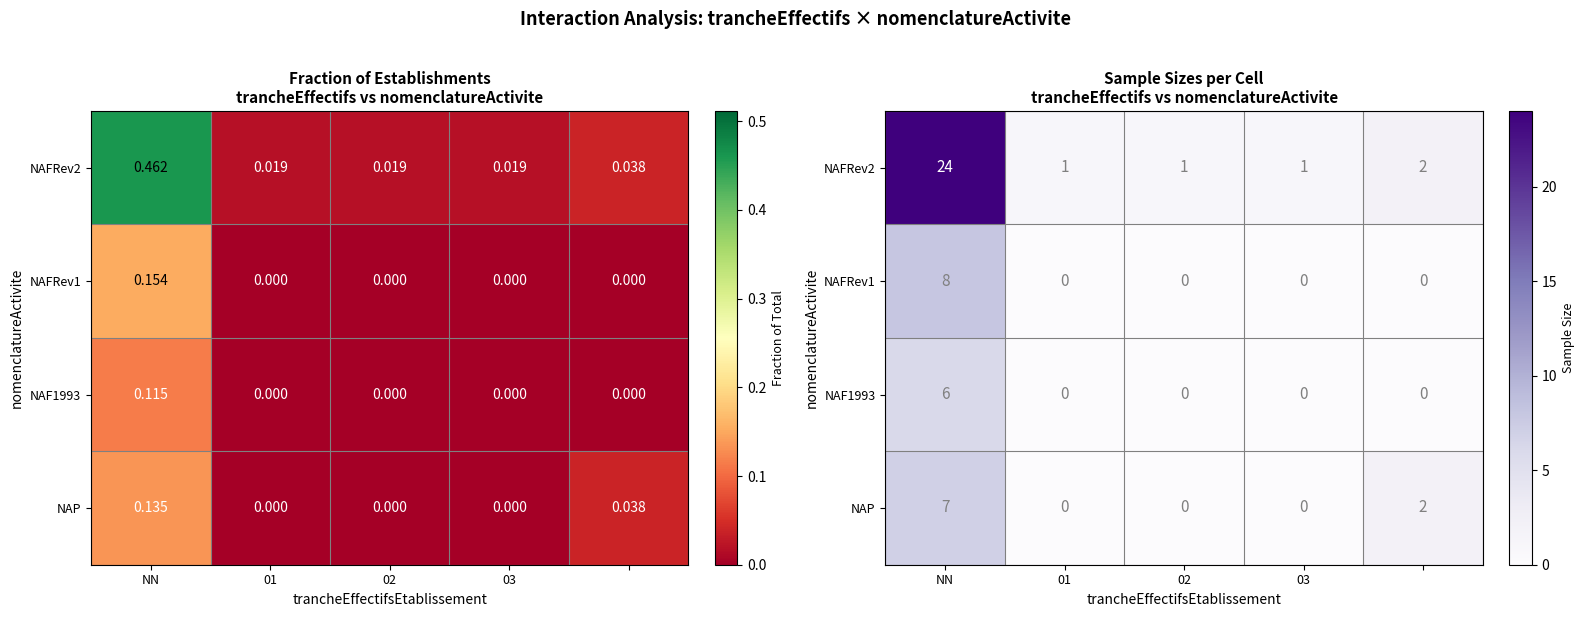

What is the difference between the maximum and minimum values in the NAF1993 series?

6